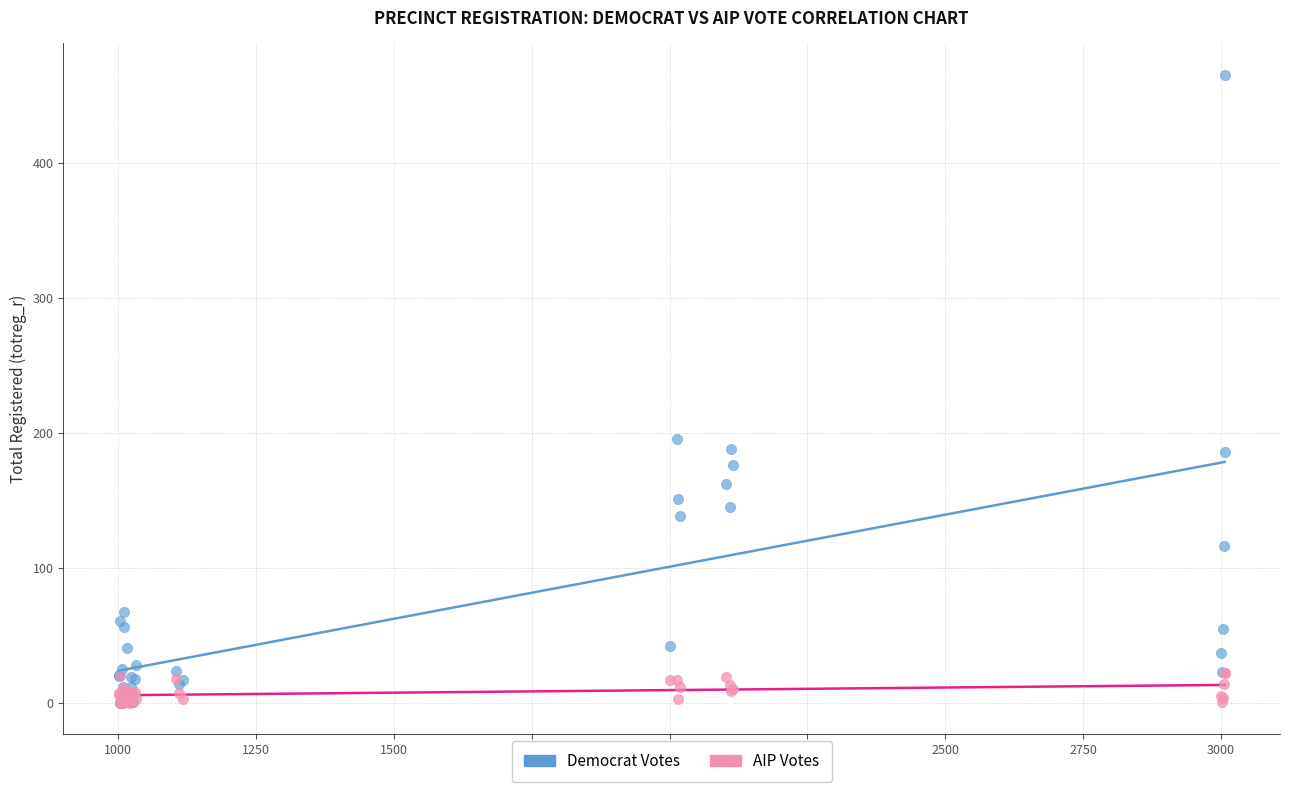

Which series has the largest Y range (max minus min)?

Democrat Votes